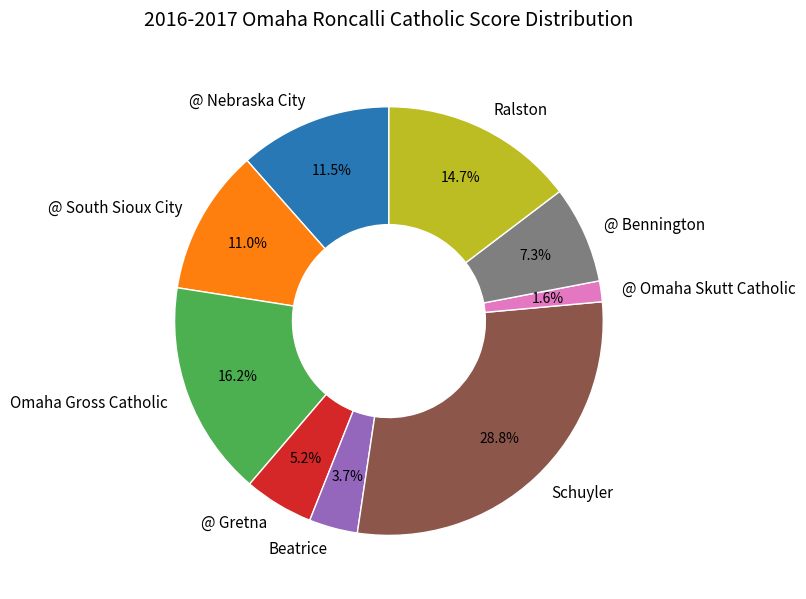

What percentage is the @ Bennington slice, to the nearest percent?

7%